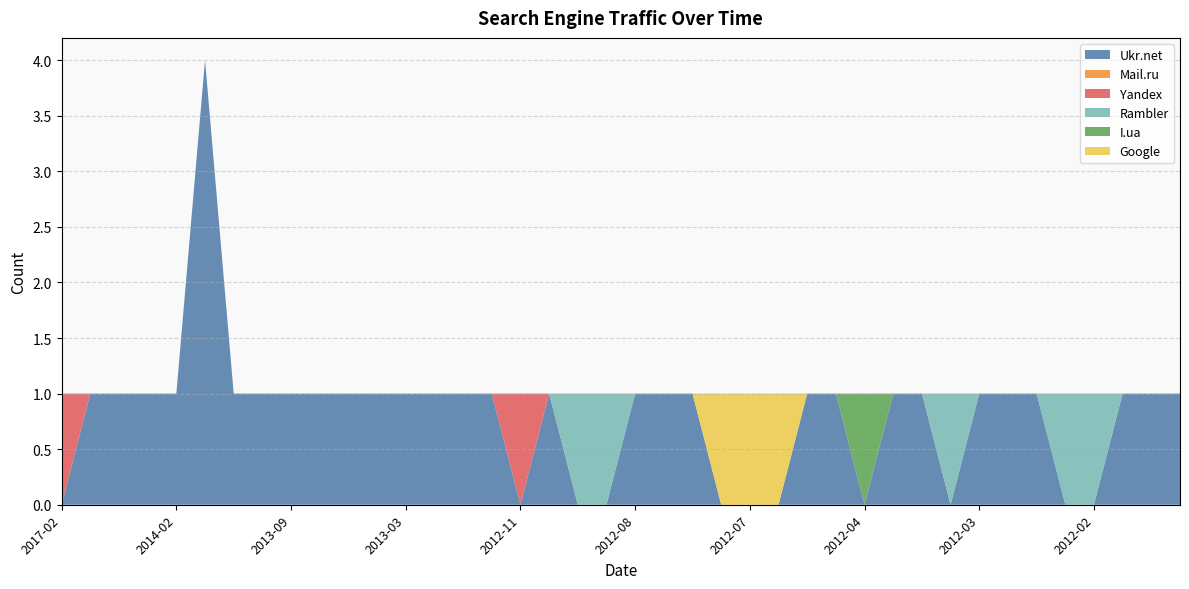

Reading left to right, extract all data points from this chart.

Ukr.net: 2017-02=0	2014-03=1	2014-03=1	2014-03=1	2014-02=1	2014-02=4	2013-09=1	2013-09=1	2013-09=1	2013-08=1	2013-08=1	2013-06=1	2013-03=1	2013-02=1	2013-02=1	2012-11=1	2012-11=0	2012-10=1	2012-10=0	2012-10=0	2012-08=1	2012-08=1	2012-08=1	2012-07=0	2012-07=0	2012-07=0	2012-07=1	2012-04=1	2012-04=0	2012-04=1	2012-04=1	2012-04=0	2012-03=1	2012-03=1	2012-03=1	2012-02=0	2012-02=0	2012-02=1	2012-01=1	2012-01=1
Mail.ru: 2017-02=0	2014-03=0	2014-03=0	2014-03=0	2014-02=0	2014-02=0	2013-09=0	2013-09=0	2013-09=0	2013-08=0	2013-08=0	2013-06=0	2013-03=0	2013-02=0	2013-02=0	2012-11=0	2012-11=0	2012-10=0	2012-10=0	2012-10=0	2012-08=0	2012-08=0	2012-08=0	2012-07=0	2012-07=0	2012-07=0	2012-07=0	2012-04=0	2012-04=0	2012-04=0	2012-04=0	2012-04=0	2012-03=0	2012-03=0	2012-03=0	2012-02=0	2012-02=0	2012-02=0	2012-01=0	2012-01=0
Yandex: 2017-02=1	2014-03=0	2014-03=0	2014-03=0	2014-02=0	2014-02=0	2013-09=0	2013-09=0	2013-09=0	2013-08=0	2013-08=0	2013-06=0	2013-03=0	2013-02=0	2013-02=0	2012-11=0	2012-11=1	2012-10=0	2012-10=0	2012-10=0	2012-08=0	2012-08=0	2012-08=0	2012-07=0	2012-07=0	2012-07=0	2012-07=0	2012-04=0	2012-04=0	2012-04=0	2012-04=0	2012-04=0	2012-03=0	2012-03=0	2012-03=0	2012-02=0	2012-02=0	2012-02=0	2012-01=0	2012-01=0
Rambler: 2017-02=0	2014-03=0	2014-03=0	2014-03=0	2014-02=0	2014-02=0	2013-09=0	2013-09=0	2013-09=0	2013-08=0	2013-08=0	2013-06=0	2013-03=0	2013-02=0	2013-02=0	2012-11=0	2012-11=0	2012-10=0	2012-10=1	2012-10=1	2012-08=0	2012-08=0	2012-08=0	2012-07=0	2012-07=0	2012-07=0	2012-07=0	2012-04=0	2012-04=0	2012-04=0	2012-04=0	2012-04=1	2012-03=0	2012-03=0	2012-03=0	2012-02=1	2012-02=1	2012-02=0	2012-01=0	2012-01=0
I.ua: 2017-02=0	2014-03=0	2014-03=0	2014-03=0	2014-02=0	2014-02=0	2013-09=0	2013-09=0	2013-09=0	2013-08=0	2013-08=0	2013-06=0	2013-03=0	2013-02=0	2013-02=0	2012-11=0	2012-11=0	2012-10=0	2012-10=0	2012-10=0	2012-08=0	2012-08=0	2012-08=0	2012-07=0	2012-07=0	2012-07=0	2012-07=0	2012-04=0	2012-04=1	2012-04=0	2012-04=0	2012-04=0	2012-03=0	2012-03=0	2012-03=0	2012-02=0	2012-02=0	2012-02=0	2012-01=0	2012-01=0
Google: 2017-02=0	2014-03=0	2014-03=0	2014-03=0	2014-02=0	2014-02=0	2013-09=0	2013-09=0	2013-09=0	2013-08=0	2013-08=0	2013-06=0	2013-03=0	2013-02=0	2013-02=0	2012-11=0	2012-11=0	2012-10=0	2012-10=0	2012-10=0	2012-08=0	2012-08=0	2012-08=0	2012-07=1	2012-07=1	2012-07=1	2012-07=0	2012-04=0	2012-04=0	2012-04=0	2012-04=0	2012-04=0	2012-03=0	2012-03=0	2012-03=0	2012-02=0	2012-02=0	2012-02=0	2012-01=0	2012-01=0